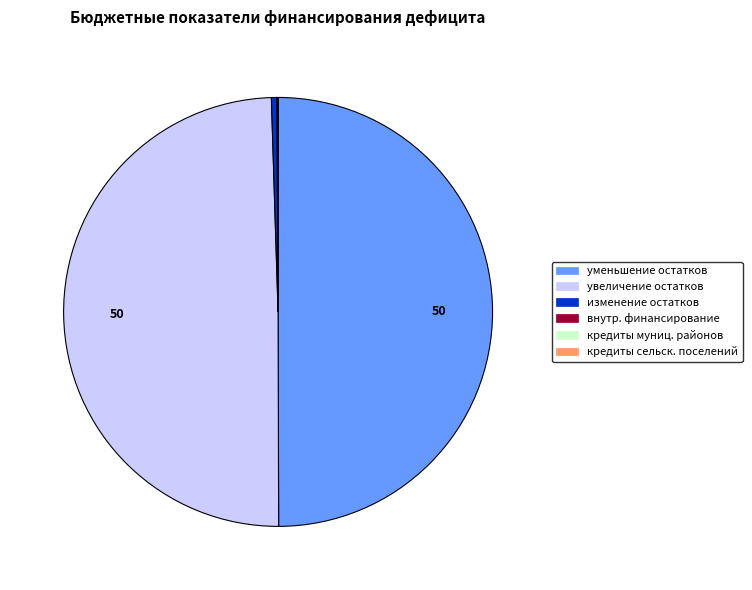

True or false: уменьшение остатков accounts for 40% of the total.

False